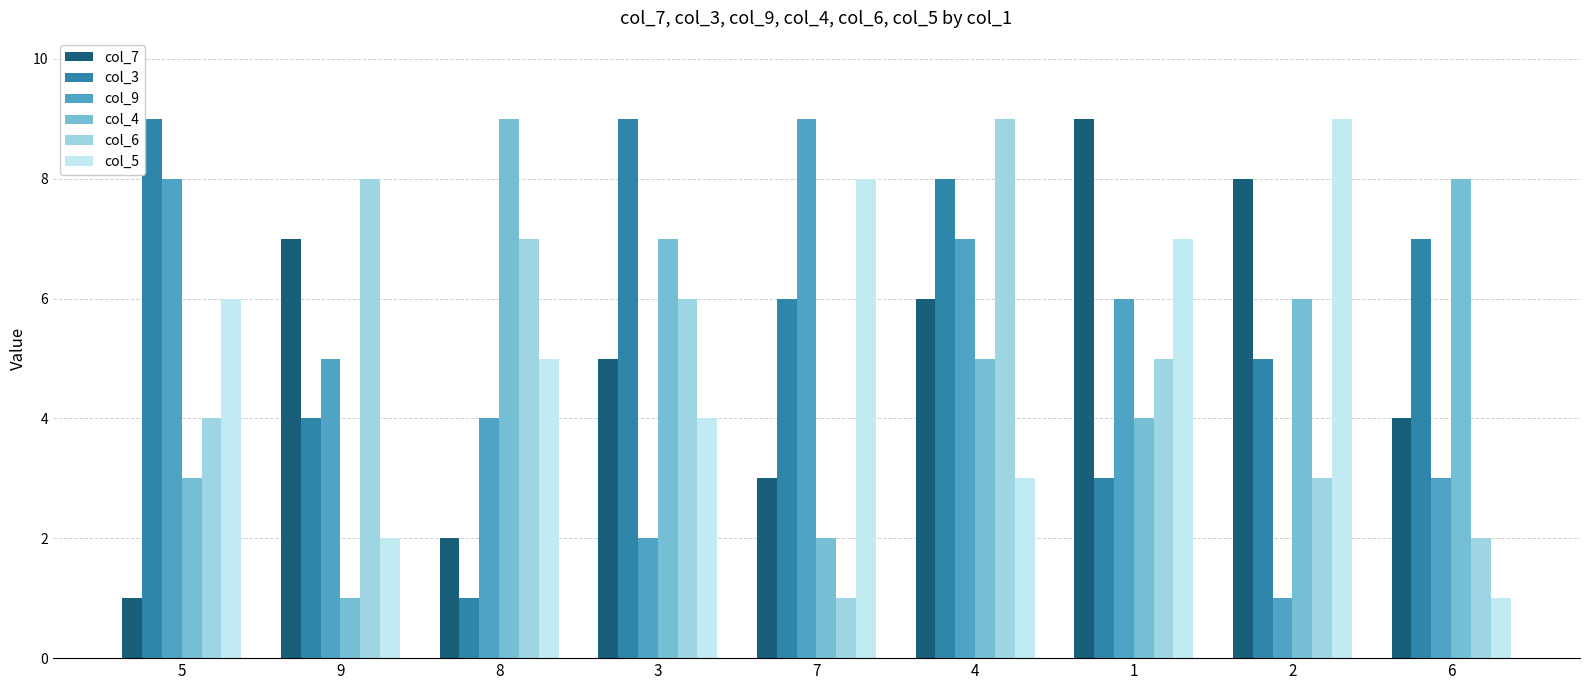

What are all the series names shown in the legend?

col_7, col_3, col_9, col_4, col_6, col_5